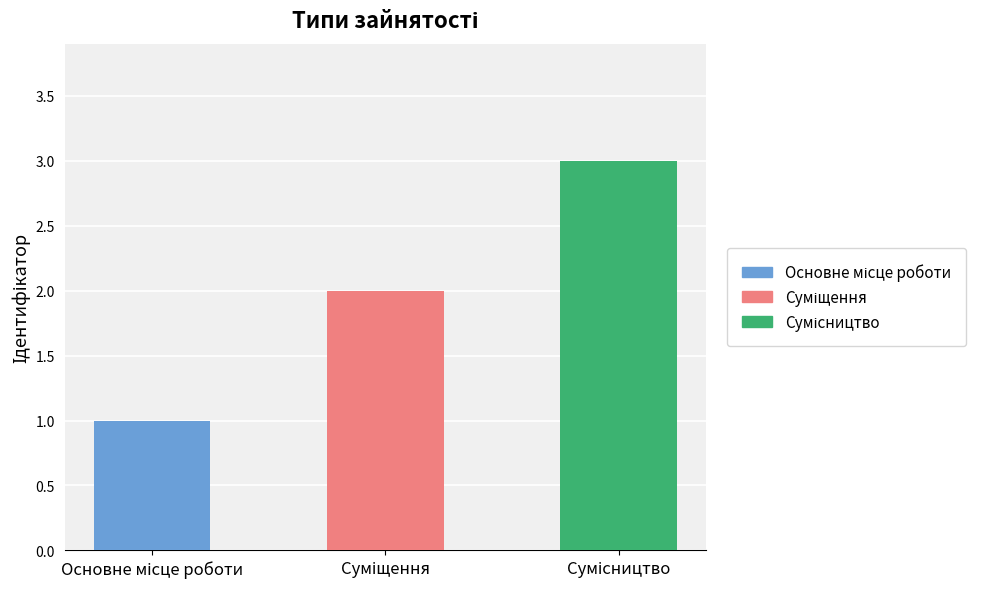

What is the sum of all values?

6